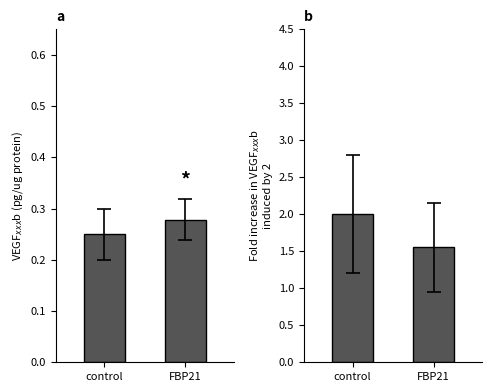

The value of Identifier (fold) at FBP21 is 0.8. True or false?

False